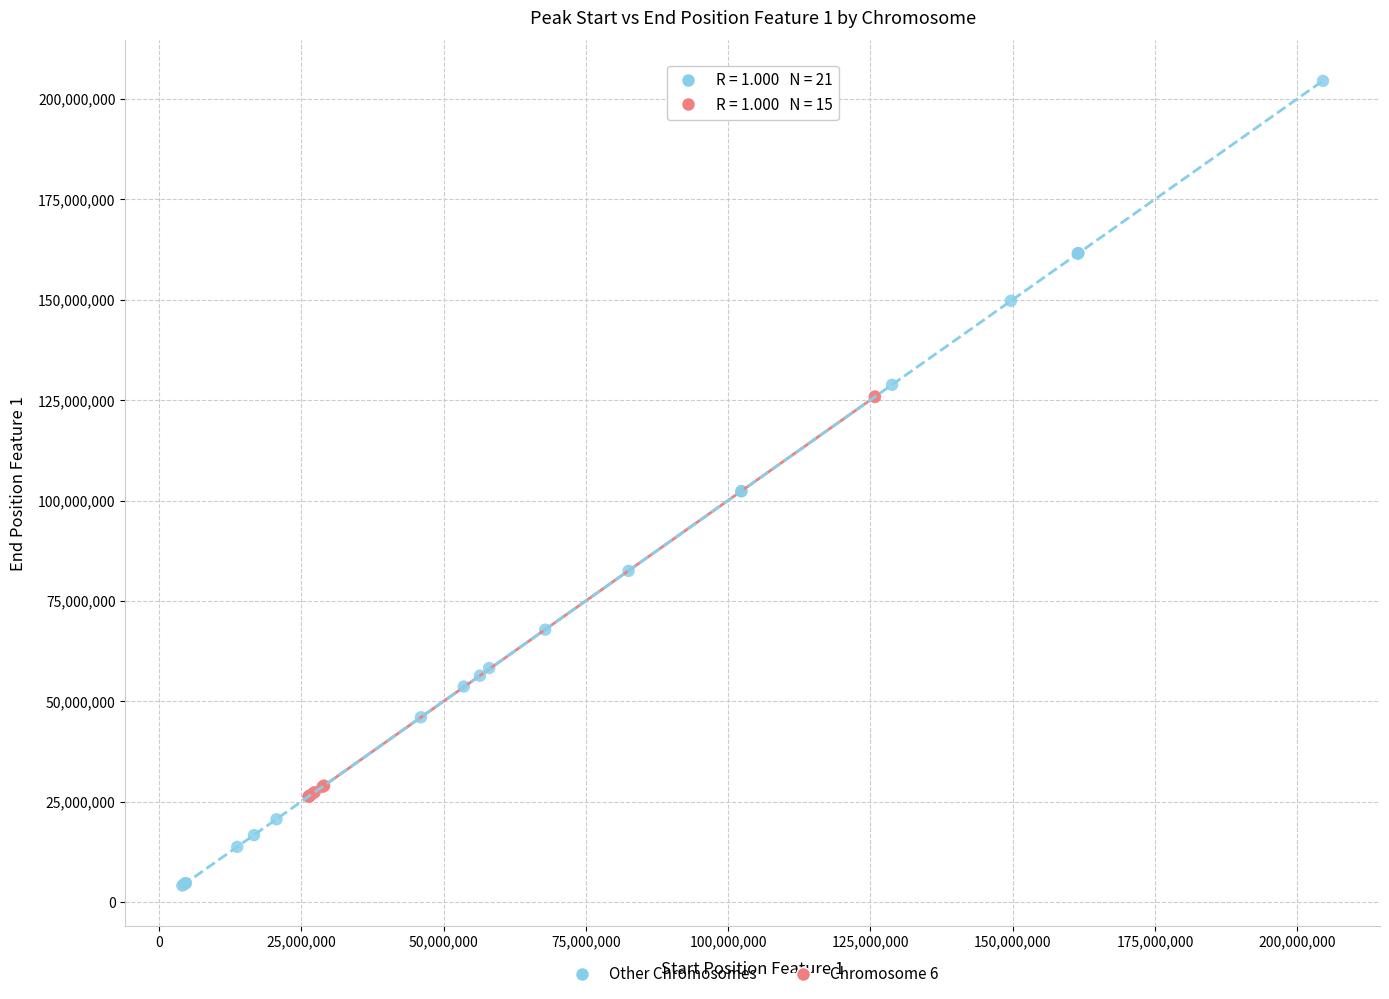

What are all the series names shown in the legend?

Other Chromosomes, Chromosome 6